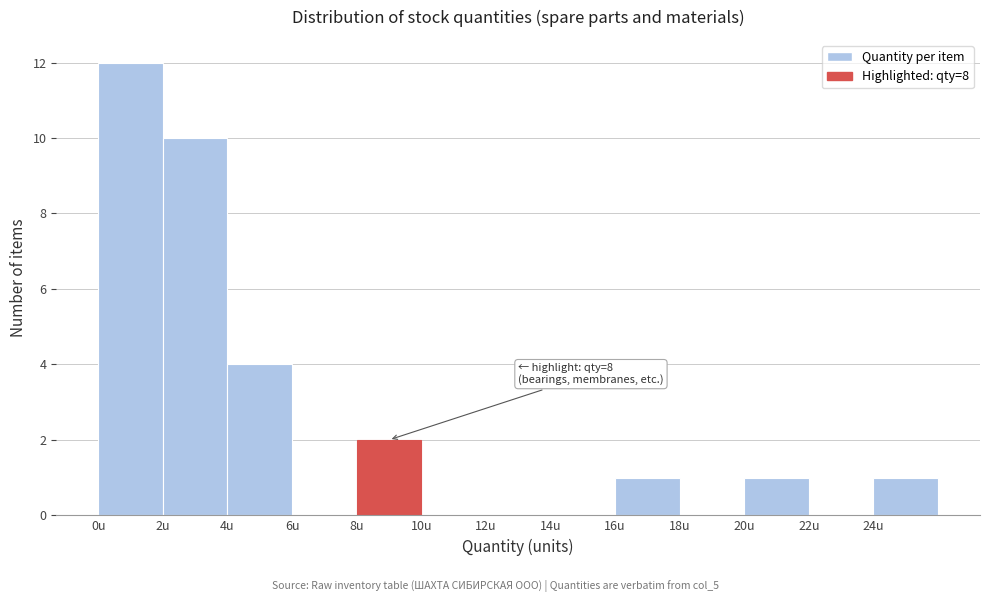

Over which range of the x-axis is the bar tallest?

0 to 2